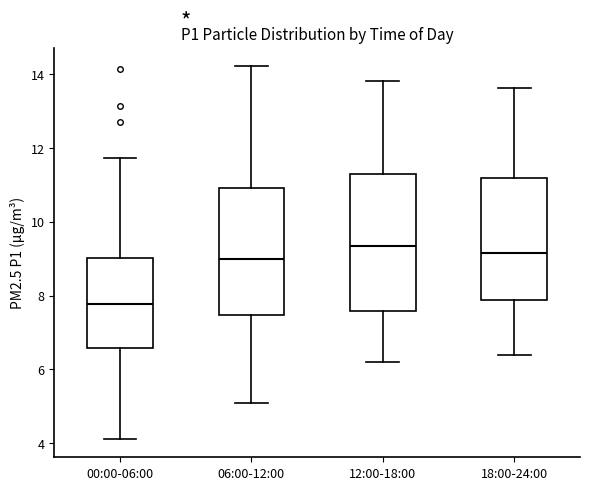

Reading left to right, read every box against the y-axis: the position of its median line, the range the box covers, and the ends of its whiskers. The values are not printed on the chart, so give them approximately, as read against the axis.

00:00-06:00: median 7.8, box 6.6 to 9.0, whiskers 4.2 to 11.8
06:00-12:00: median 9.0, box 7.4 to 11.0, whiskers 5.2 to 14.2
12:00-18:00: median 9.4, box 7.6 to 11.2, whiskers 6.2 to 13.8
18:00-24:00: median 9.2, box 7.8 to 11.2, whiskers 6.4 to 13.6